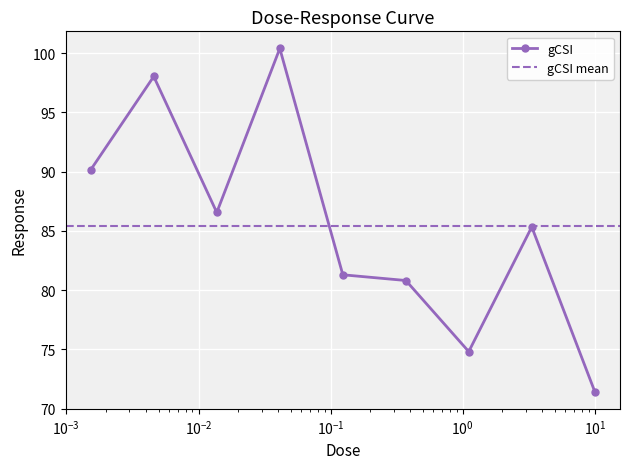

True or false: gCSI has more than 1 interior local peaks.

True